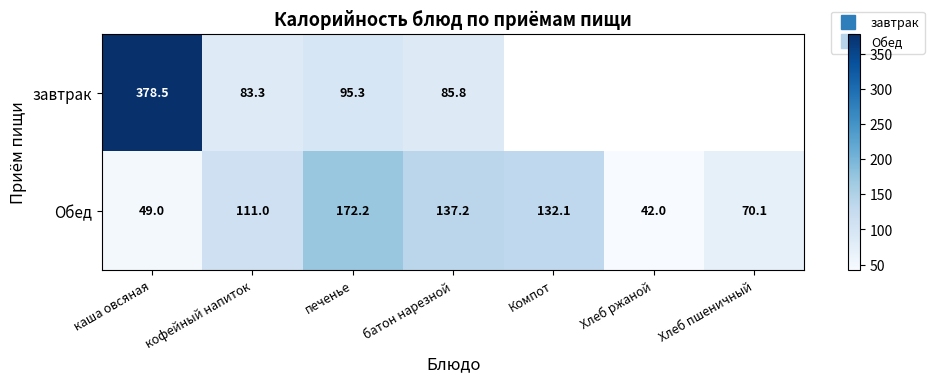

What is the difference between the maximum and minimum values in the Обед series?

130.2